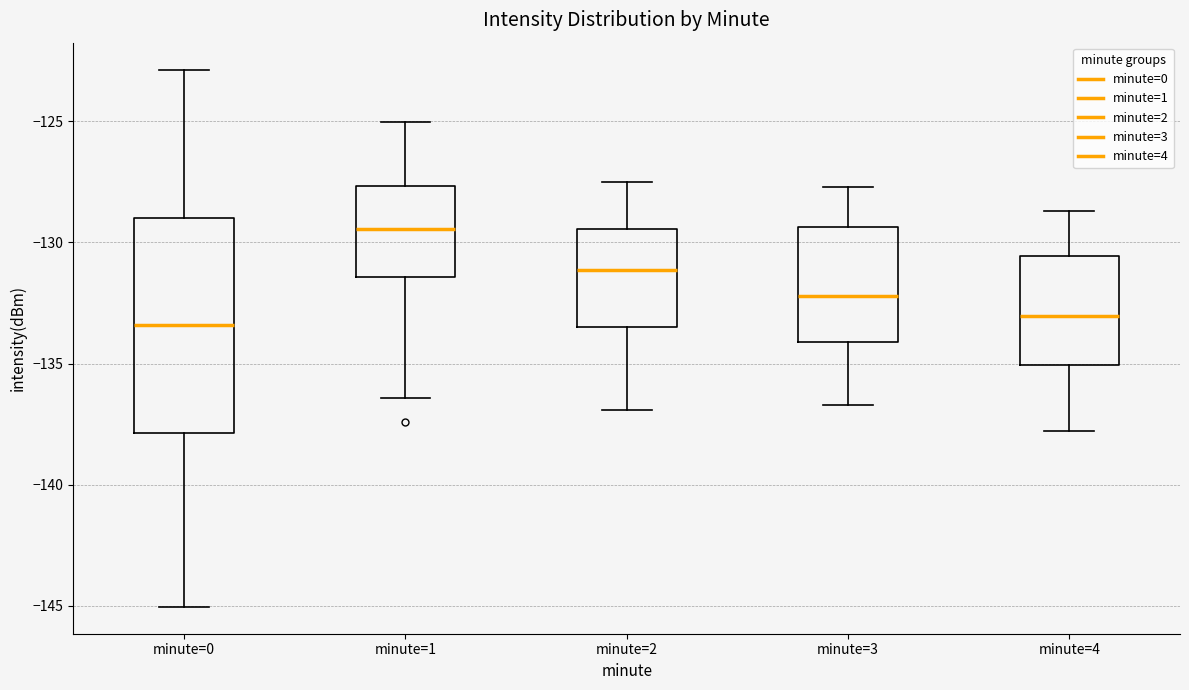

Comparing the boxes themselves (not the whiskers), which one is the tallest?

minute=0